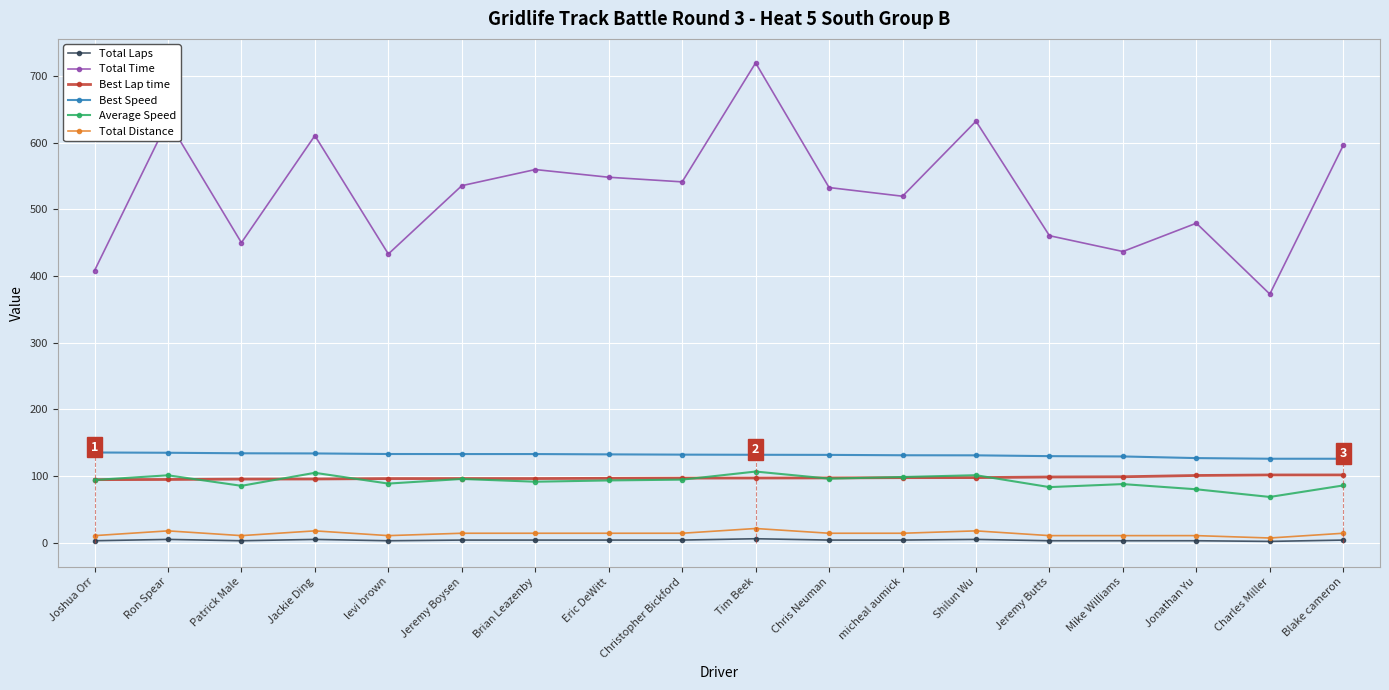

At which category does Total Time reach its first local valley?

Patrick Male